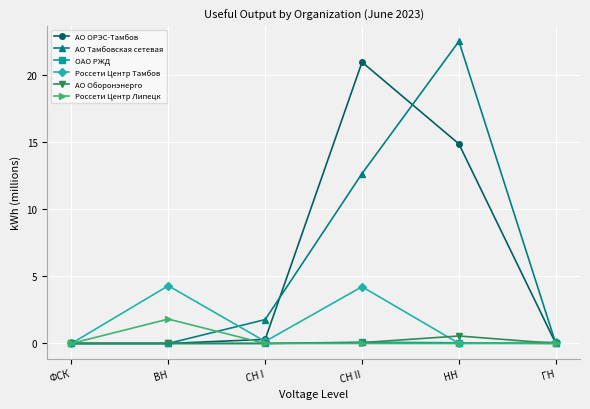

What are all the series names shown in the legend?

АО ОРЭС-Тамбов, АО Тамбовская сетевая, ОАО РЖД, Россети Центр Тамбов, АО Оборонэнерго, Россети Центр Липецк